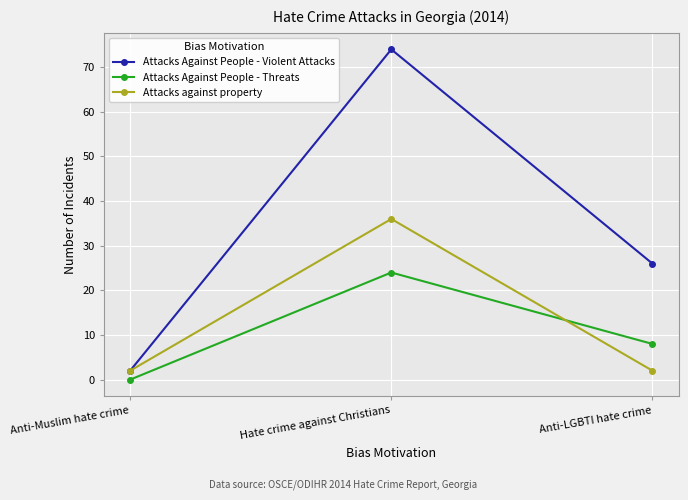

What is the approximate value of Attacks Against People - Threats at Hate crime against Christians, to the nearest 5?

25